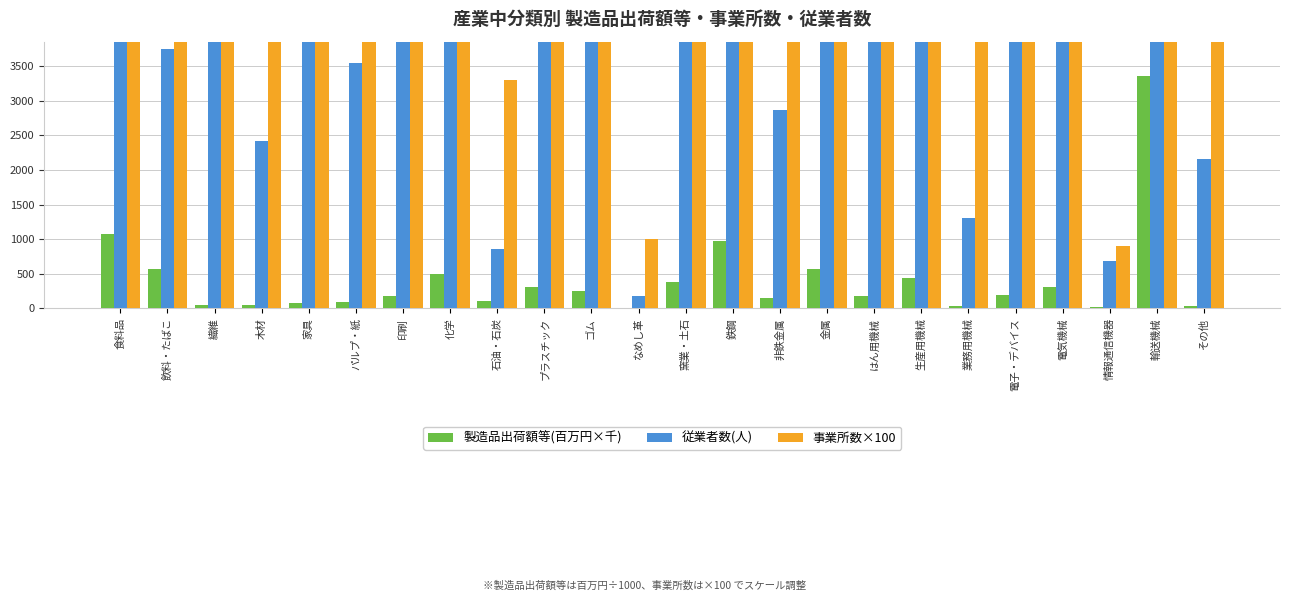

At which category does the chart reach its minimum across all series?

なめし革